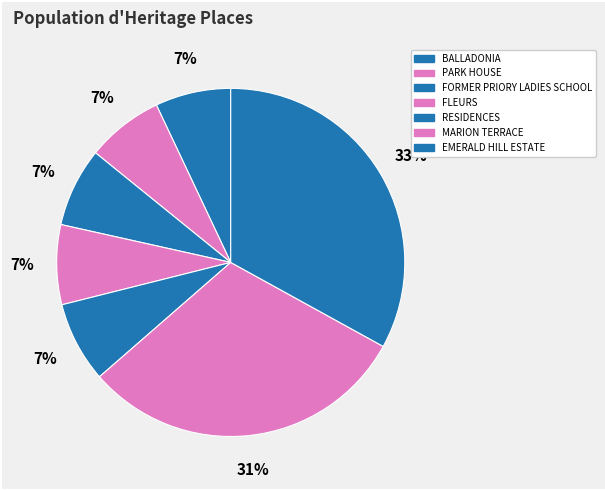

What percentage is the EMERALD HILL ESTATE slice, to the nearest percent?

33%